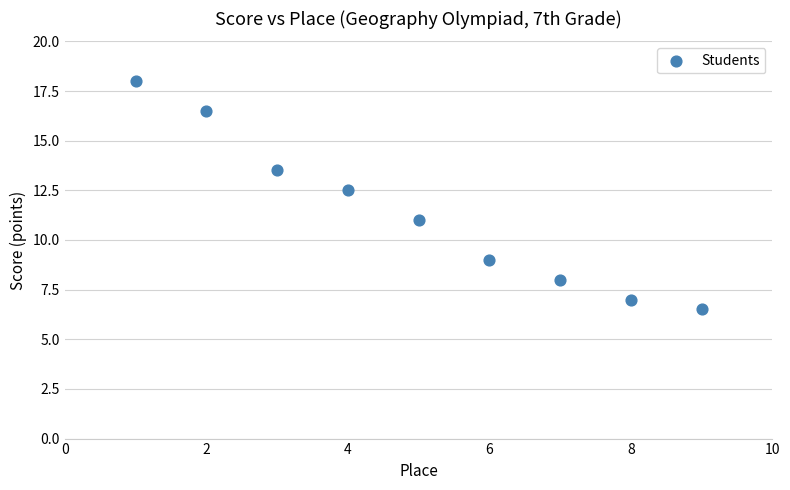

What is the average X value?

5.0